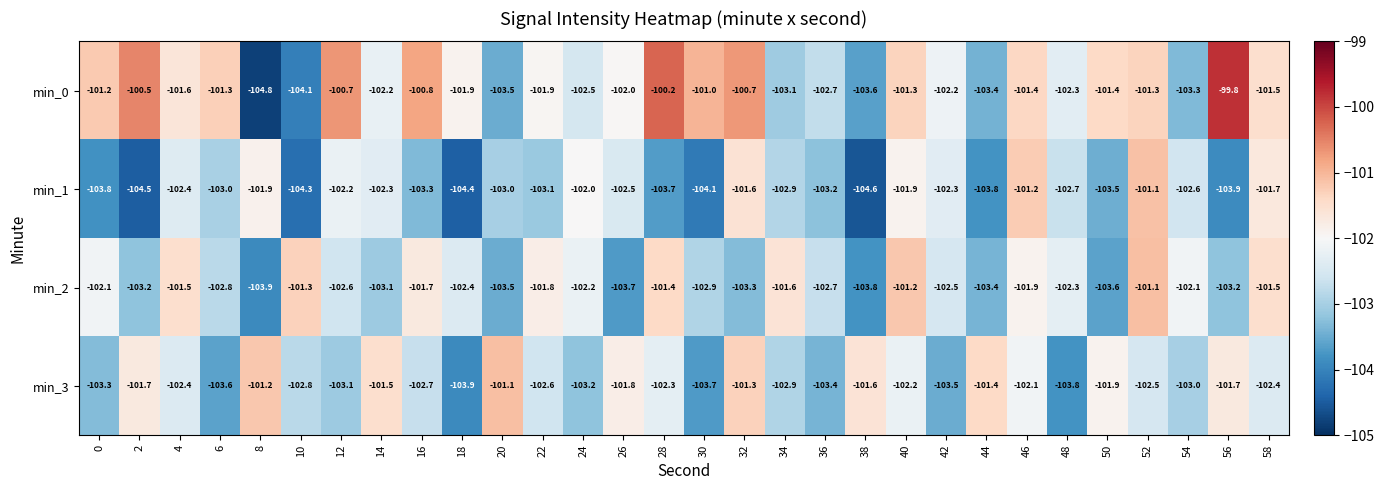

At which category is the sum across all series the highest?

52